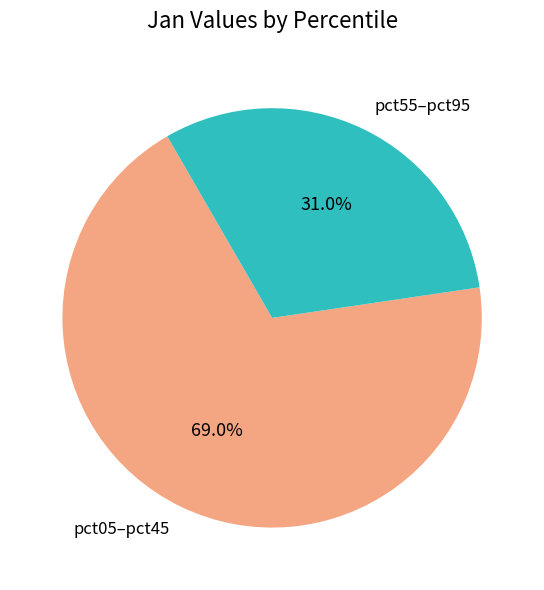

How many slices are in this pie chart?

2